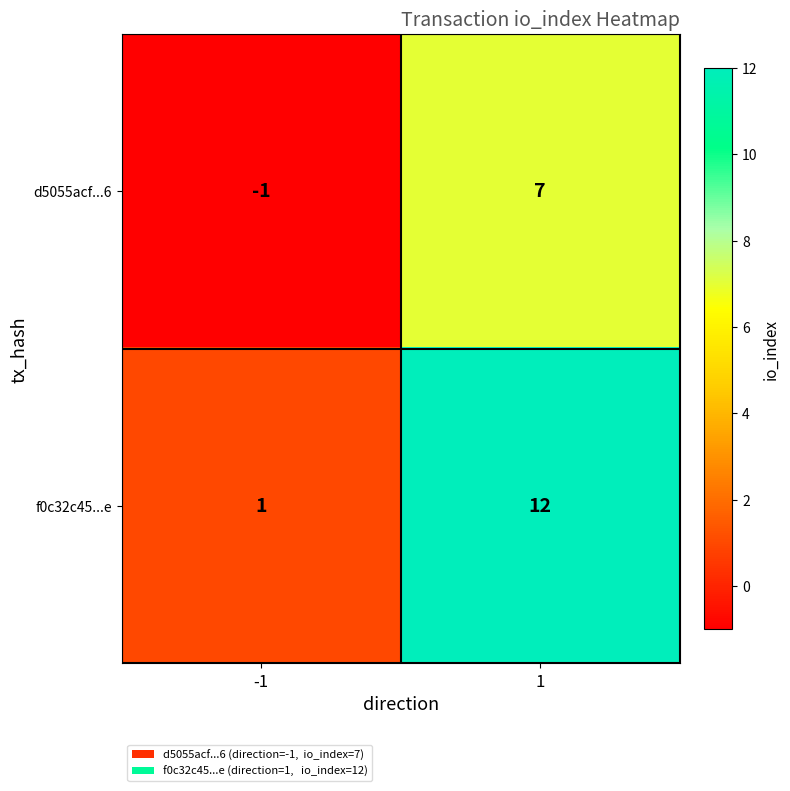

What is the difference between the d5055acf...6 values at -1 and 1?

8